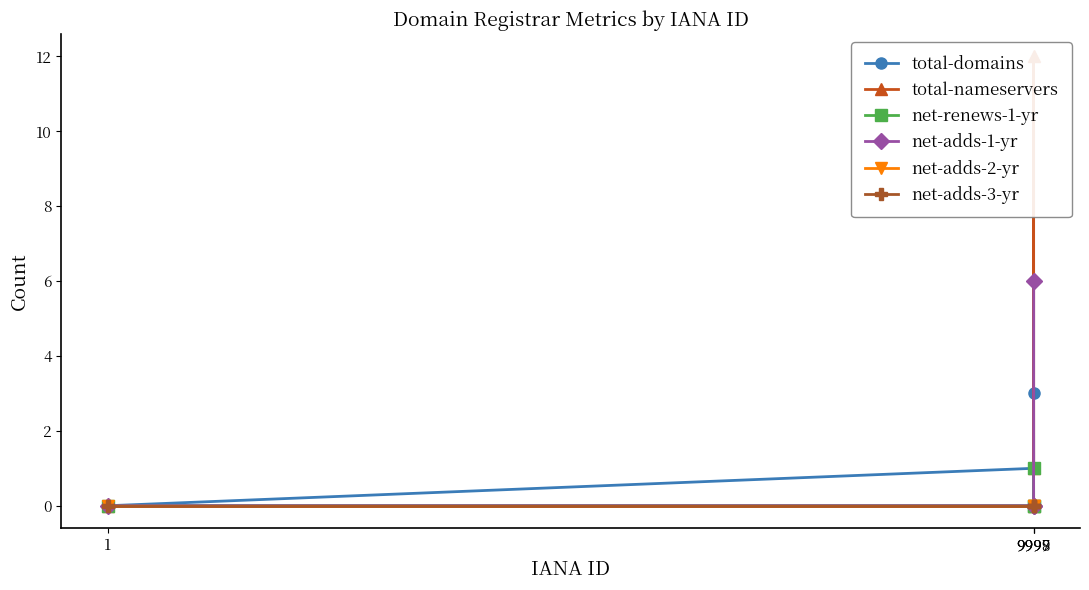

True or false: net-renews-1-yr and net-adds-3-yr cross at least once.

False